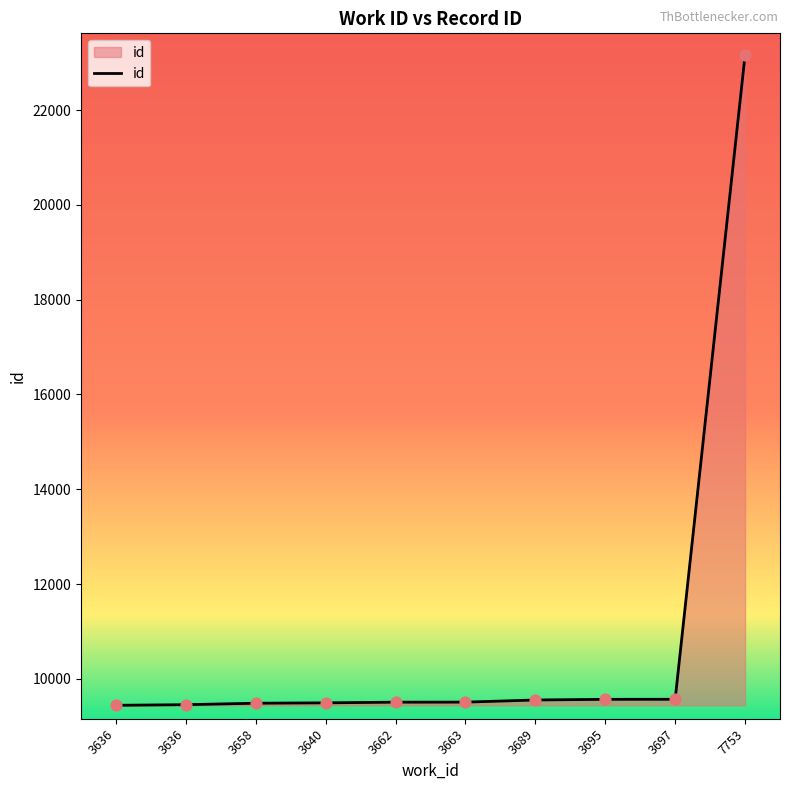

What is the change in value from 3662 to 7753?

+13647